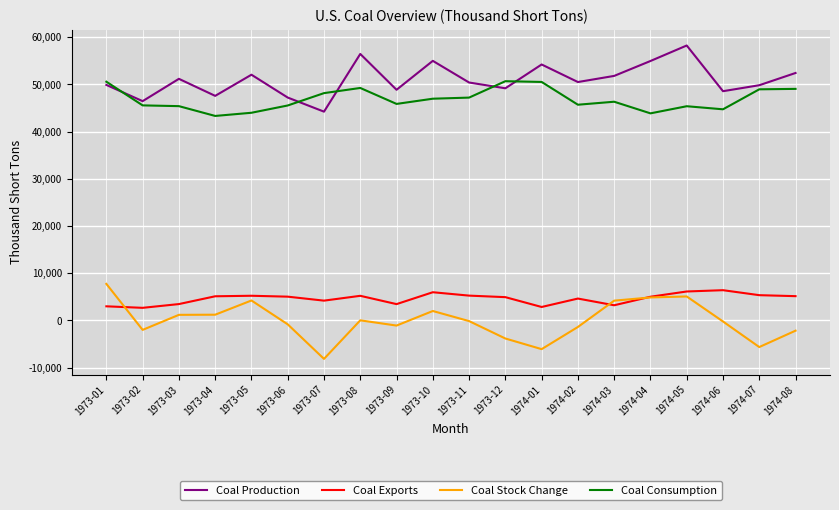

At how many categories does at least one series exceed 41980?

20